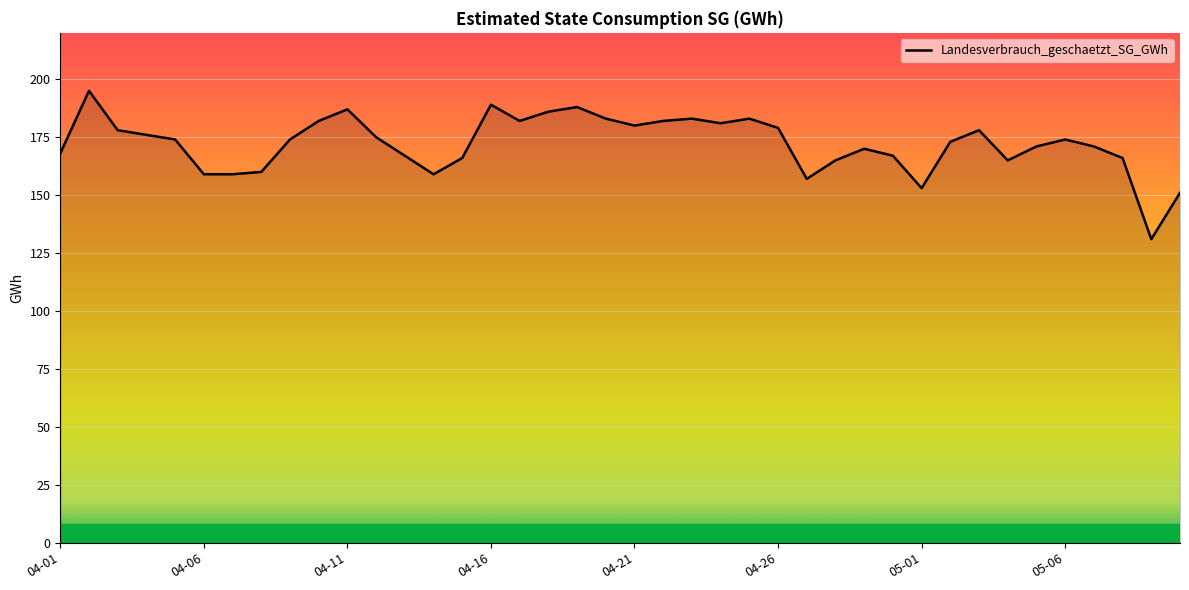

What is the maximum value shown in the chart?

195